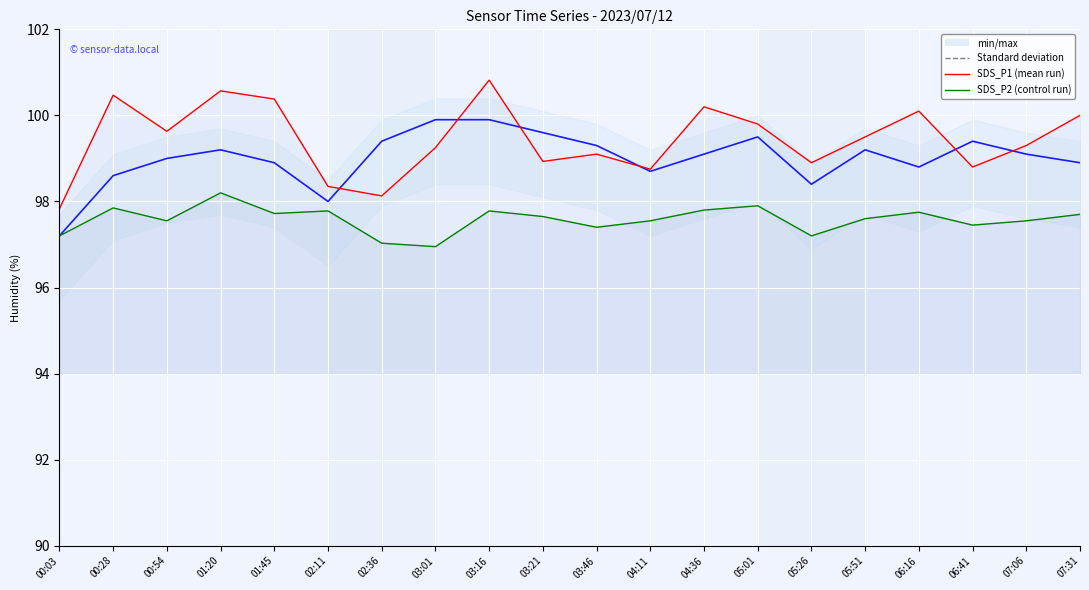

What is the label of the 20th point from the left?

07:31